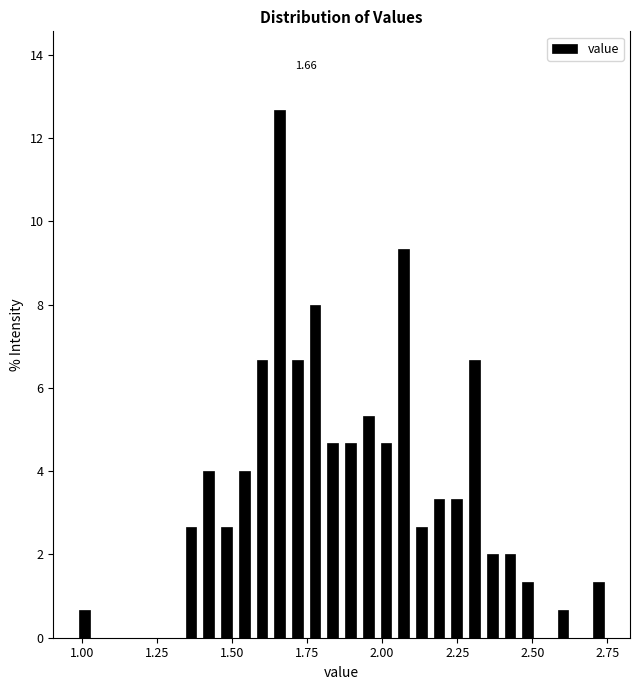

Around what value on the x-axis is the tallest bar? Give the approximate position of its centre, as read against the axis.

1.65